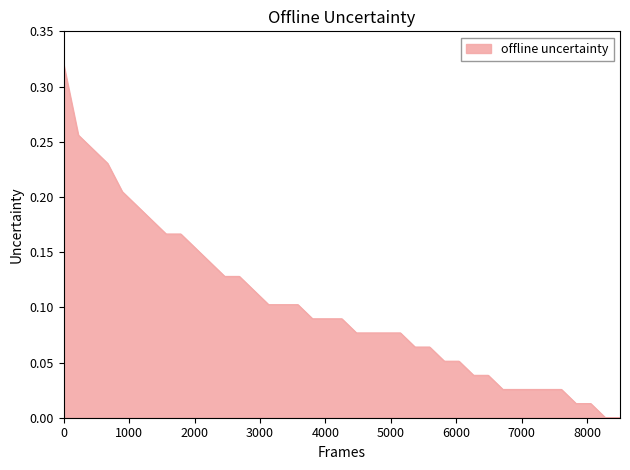

How many categories are shown in the chart?

39